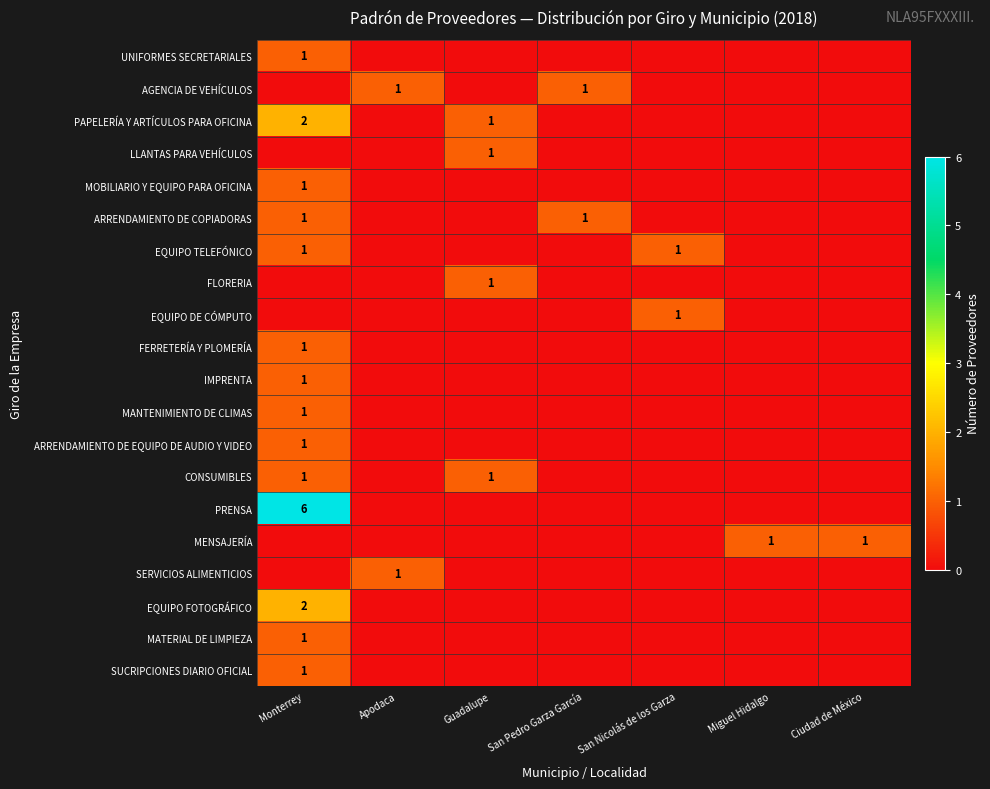

Is it true that EQUIPO TELEFÓNICO equals 1 at Monterrey?

True